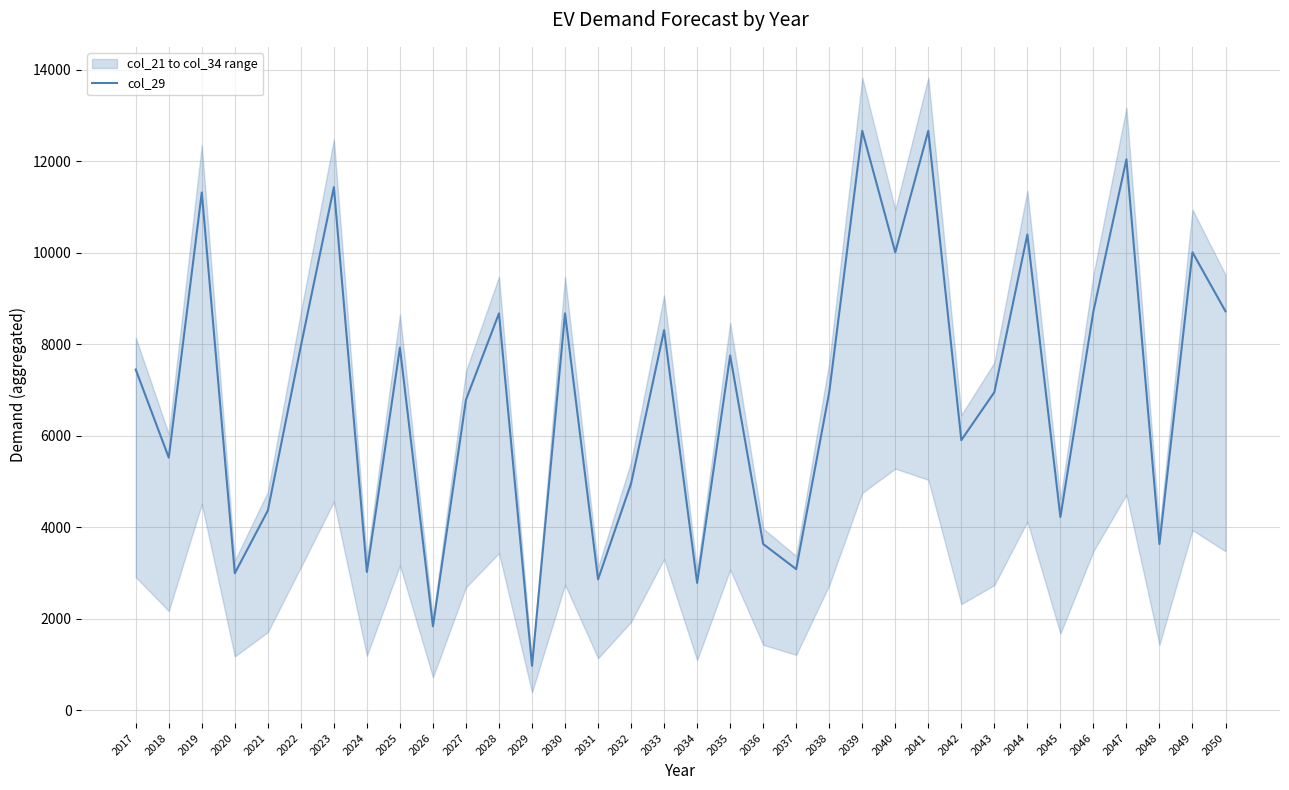

Where does the data first go above 7447?

2019